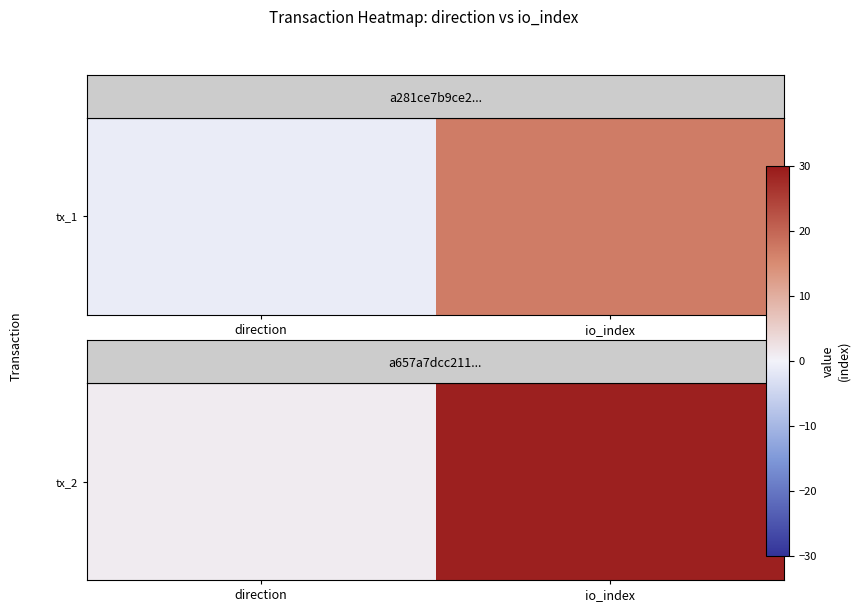

Rank the categories by value from lowest to highest.

direction, io_index